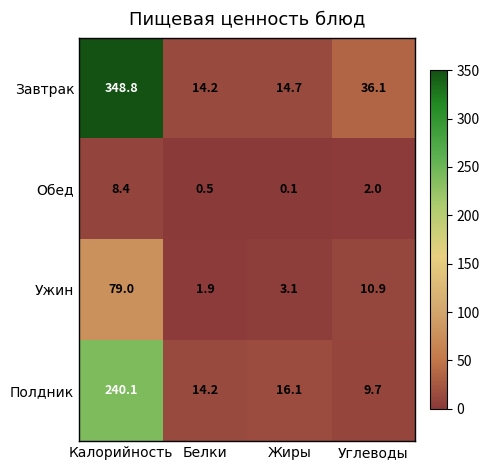

What is the maximum value shown in the chart?

348.8